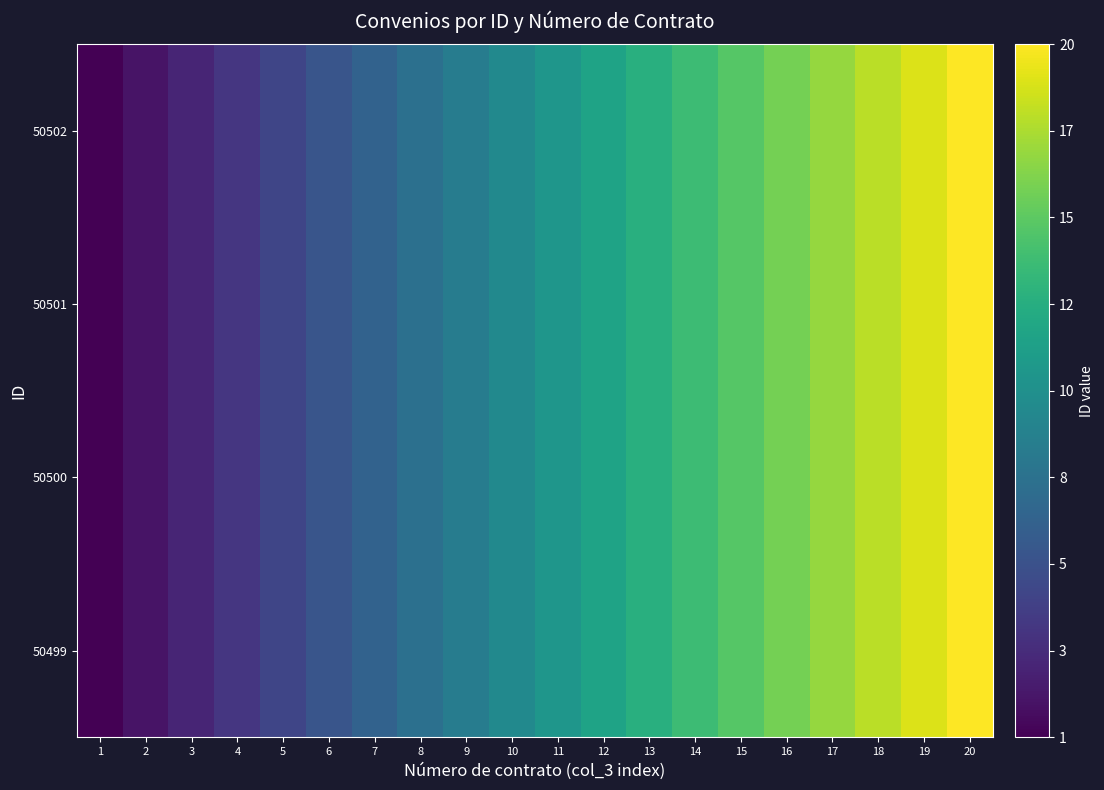

At how many categories does at least one series exceed 1?

19